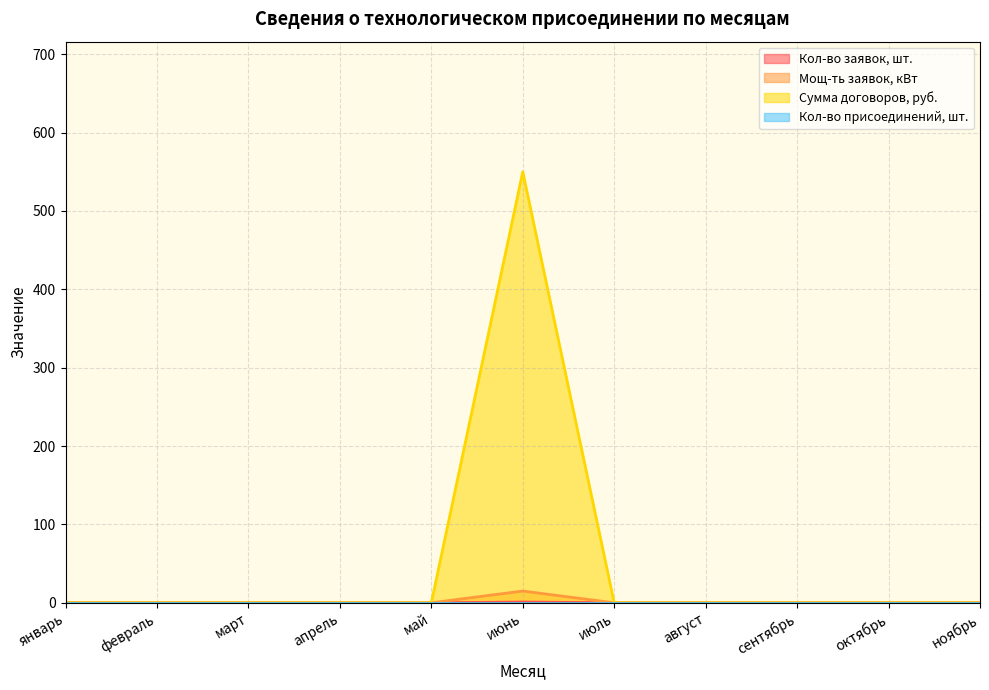

What is the label of the 9th point from the right?

март